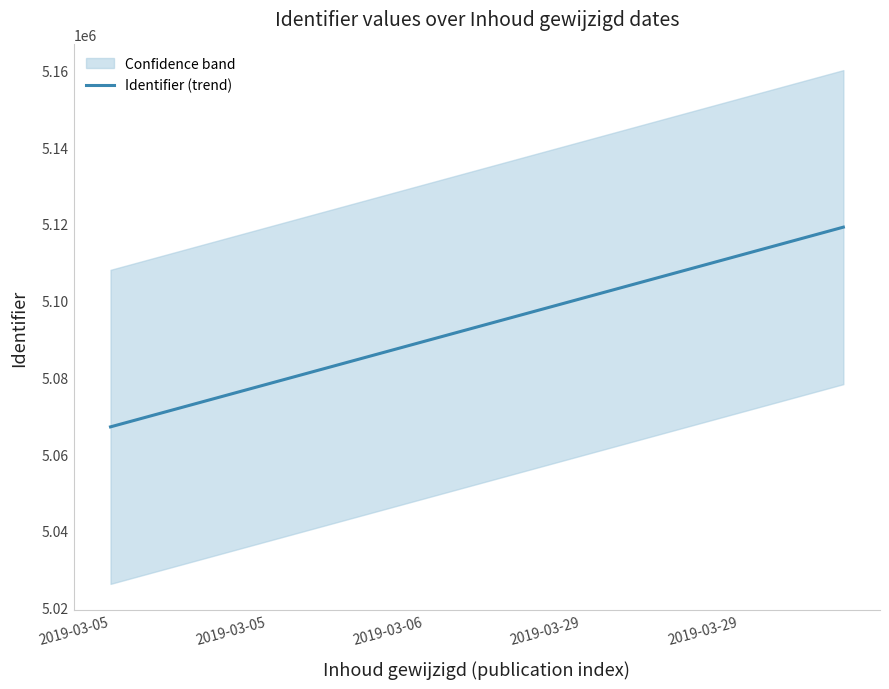

The chart shows a value of 7815799.1 at 2019-03-06. True or false?

False